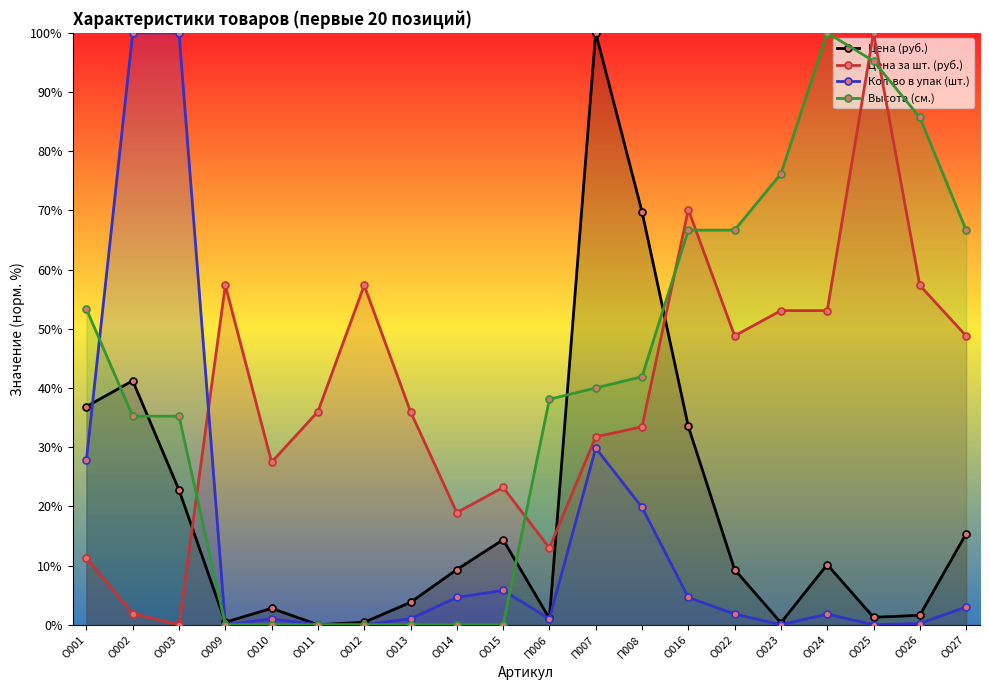

Which category has the lowest value across all series?

О011